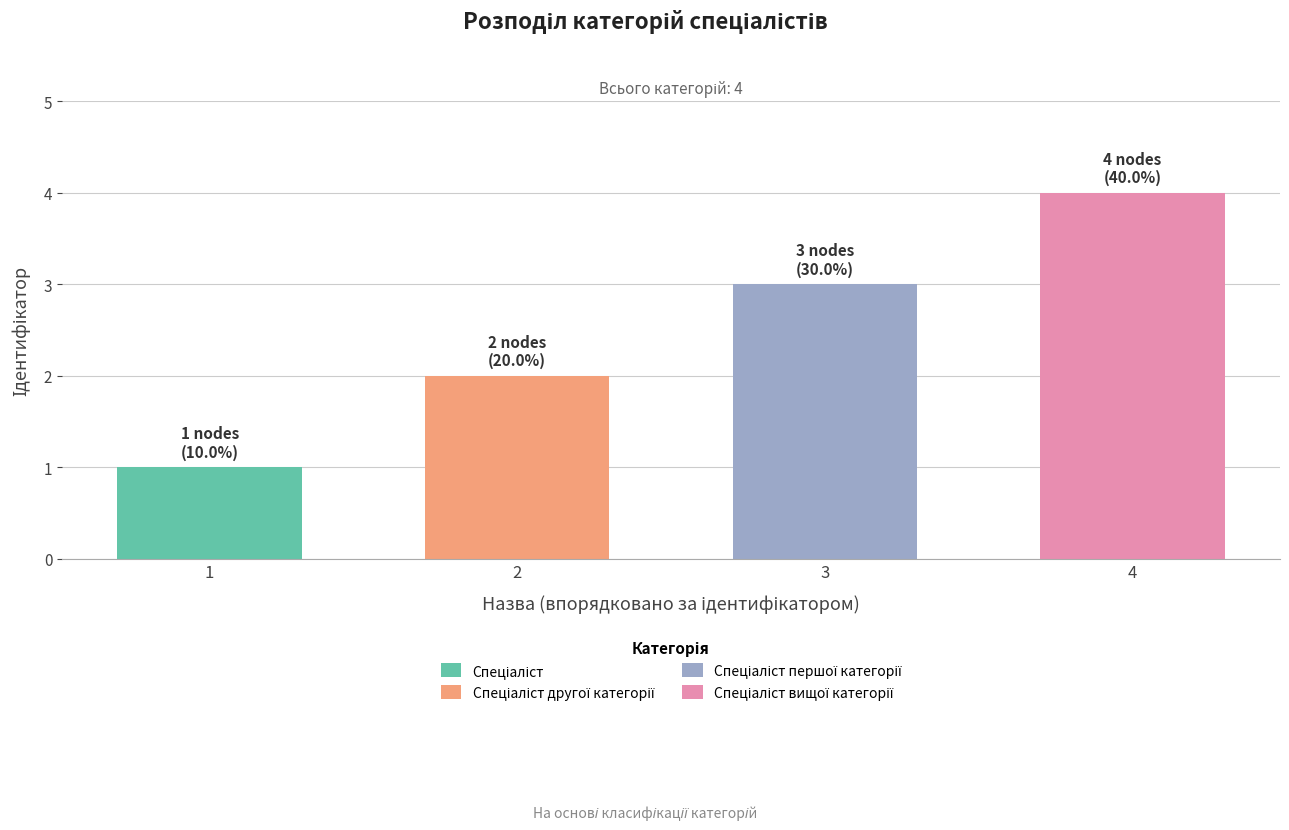

What is the minimum value shown in the chart?

1